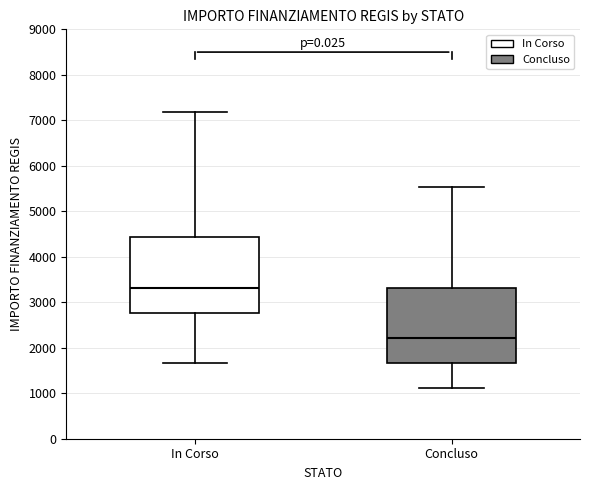

Reading left to right, transcribe this box plot: for each box, give where its median line is, the range the box spans, and where its two whiskers end, as read against the y-axis. The values are not printed on the chart, so give them approximately, as read against the axis.

In Corso: median 3300, box 2800 to 4400, whiskers 1700 to 7200
Concluso: median 2200, box 1700 to 3300, whiskers 1100 to 5500